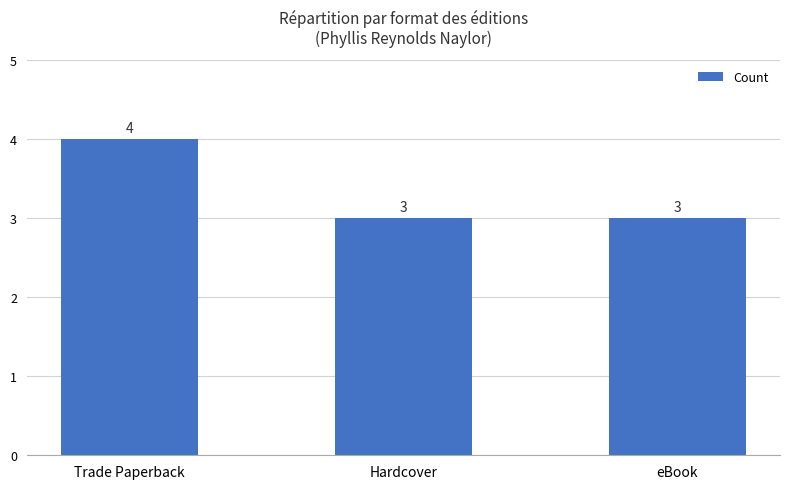

Which category has the highest value across all series?

Trade Paperback